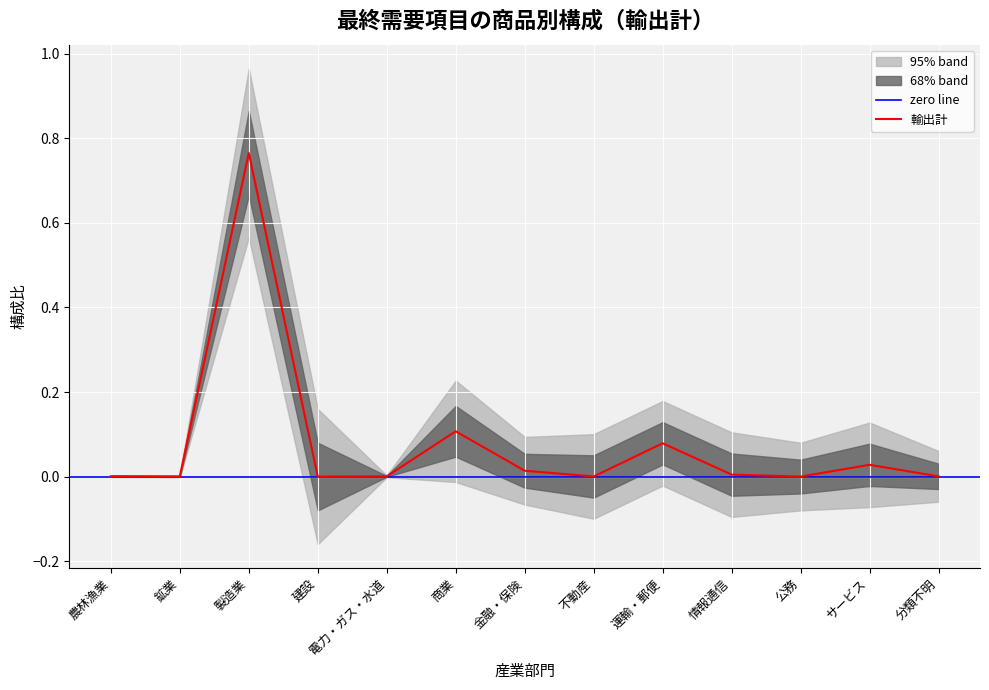

True or false: upper_95 has more than 2 points higher than both neighbors.

True